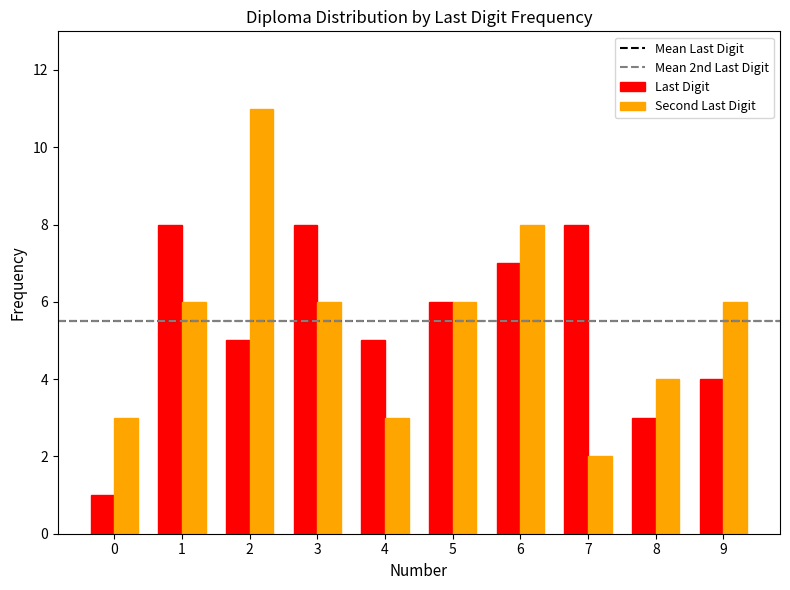

Is the value of Last Digit at 0 greater than the value of Second Last Digit at 2?

No